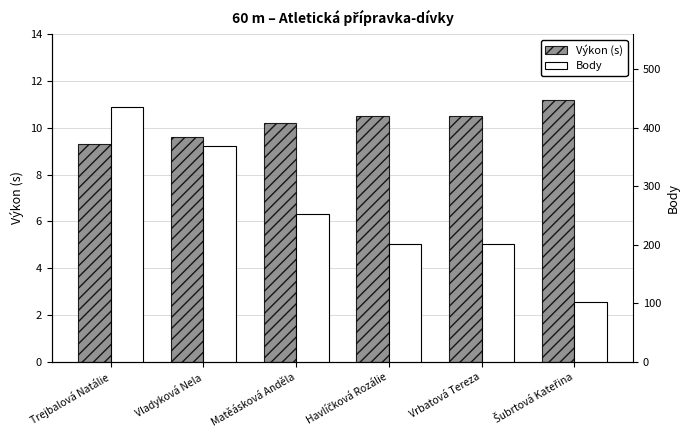

At Trejbalová Natálie, list the series in order from largest to smallest.

Body, Výkon (s)